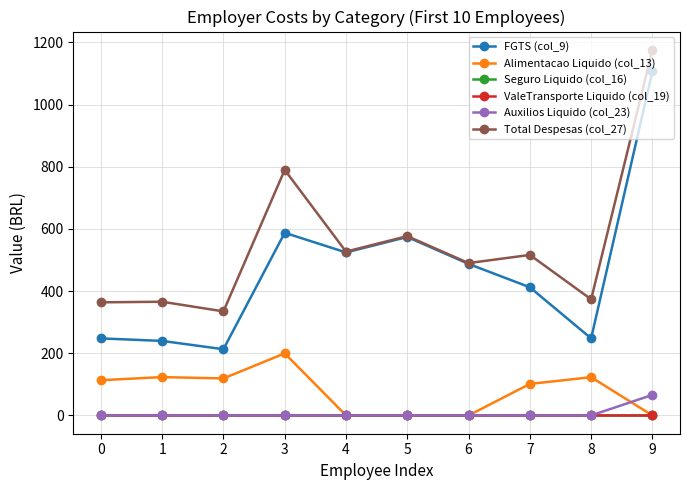

The Auxilios Liquido (col_23) series shows 66.1 at 9. True or false?

True